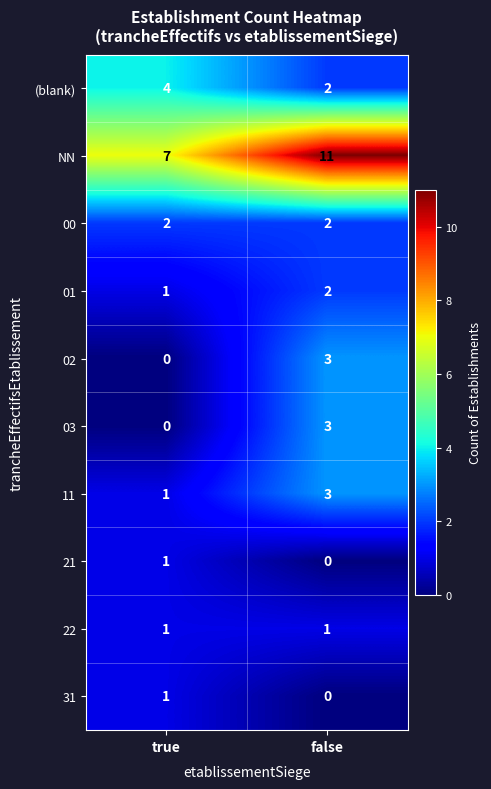

Between true and false, which series saw the biggest shift?

NN